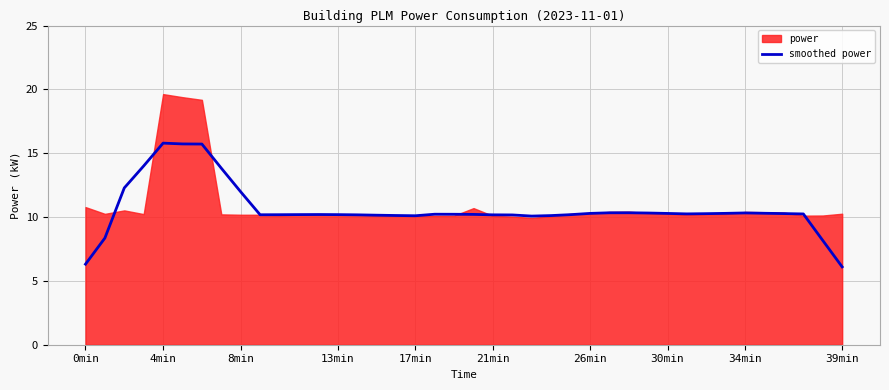

Is it true that smoothed power equals 17.7 at 30min?

False